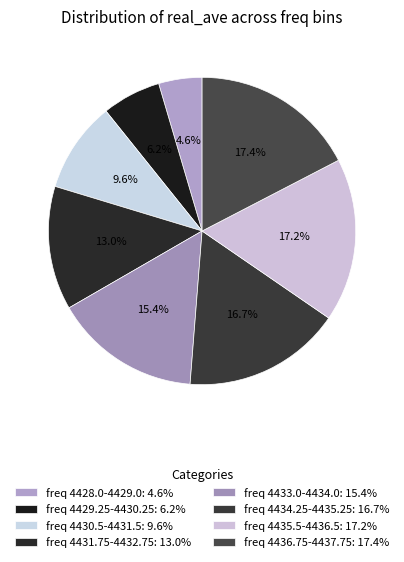

What is the largest slice in the pie chart?

4437.75